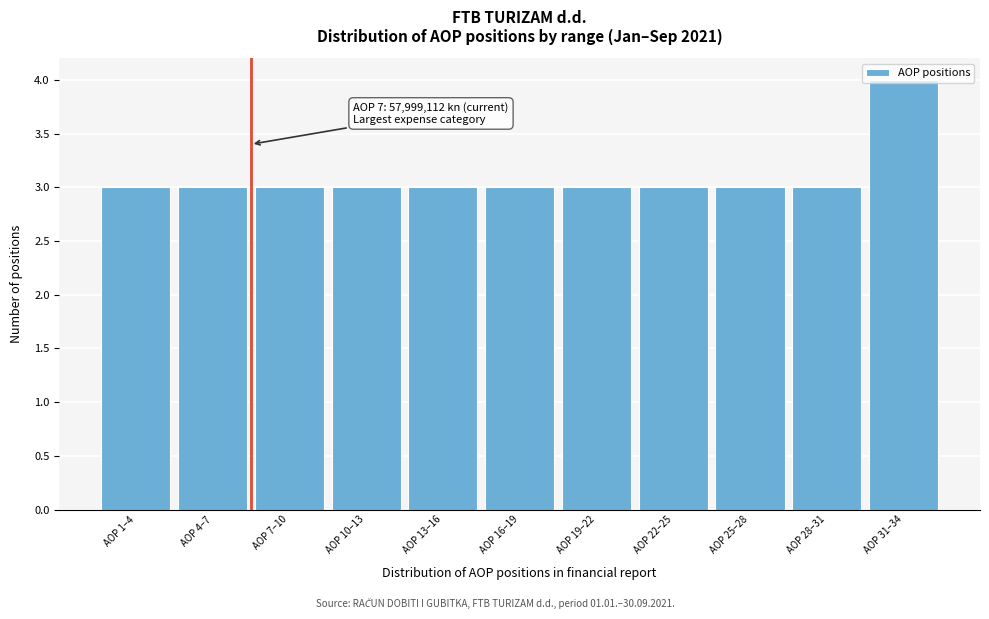

What value does the data have at AOP 31–34?

4